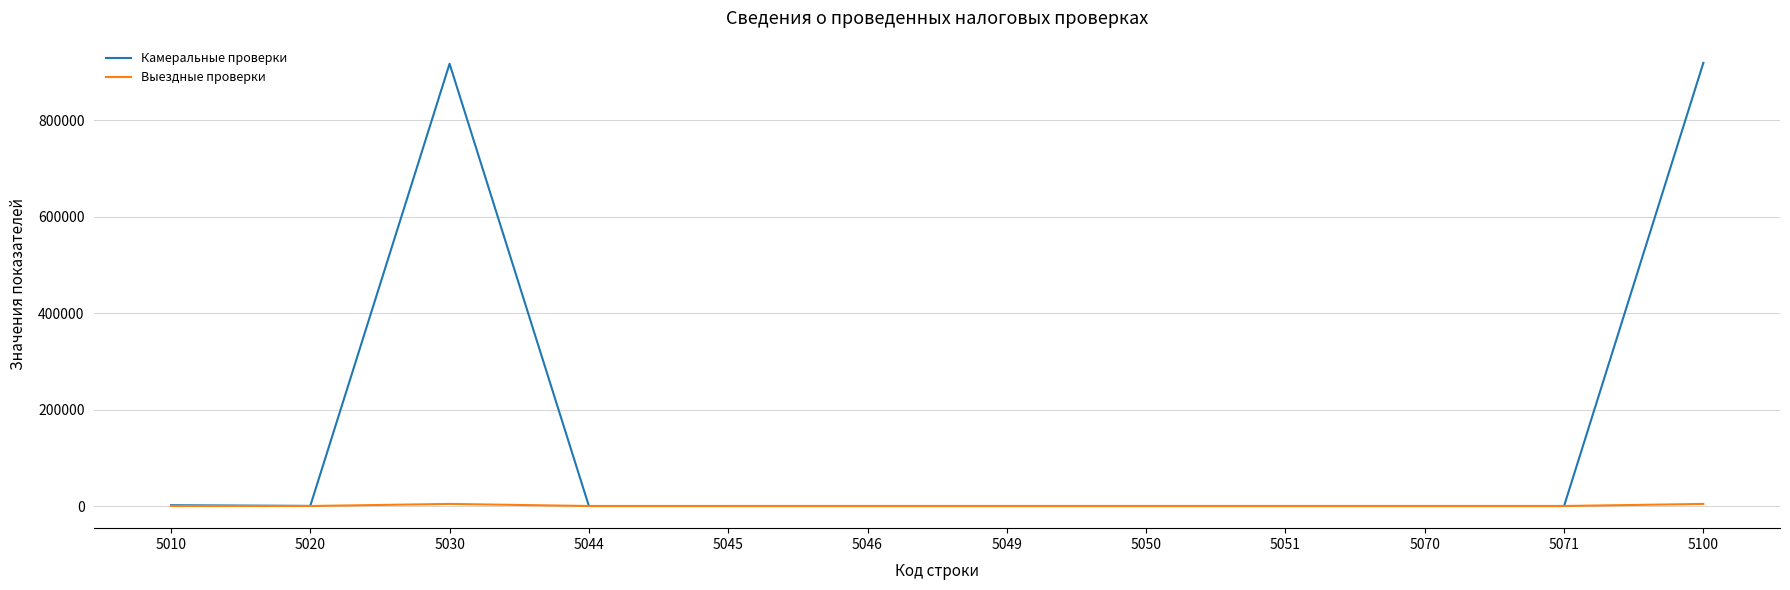

Which series has the widest spread of values?

Камеральные проверки